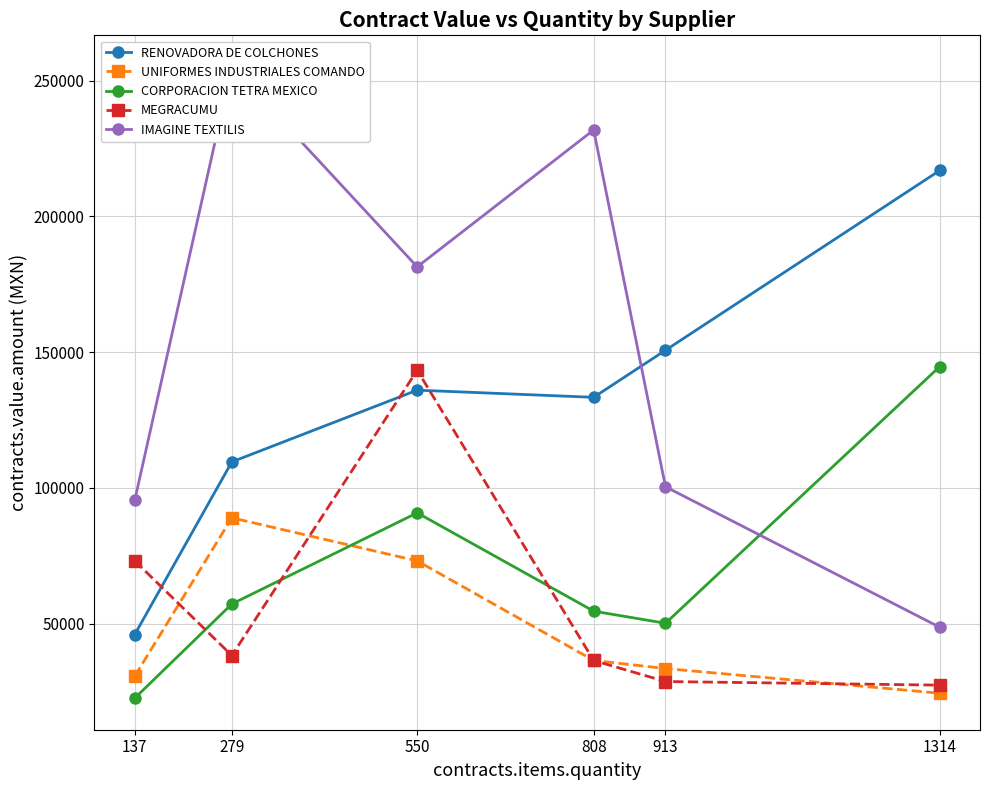

True or false: CORPORACION TETRA MEXICO and RENOVADORA DE COLCHONES intersect in this chart.

False